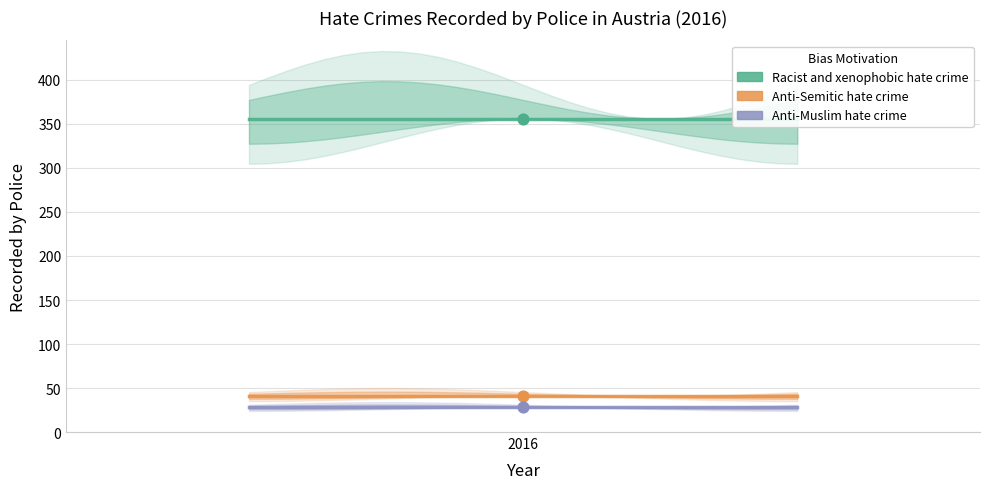

Which series contains the lowest Y value?

Anti-Muslim hate crime